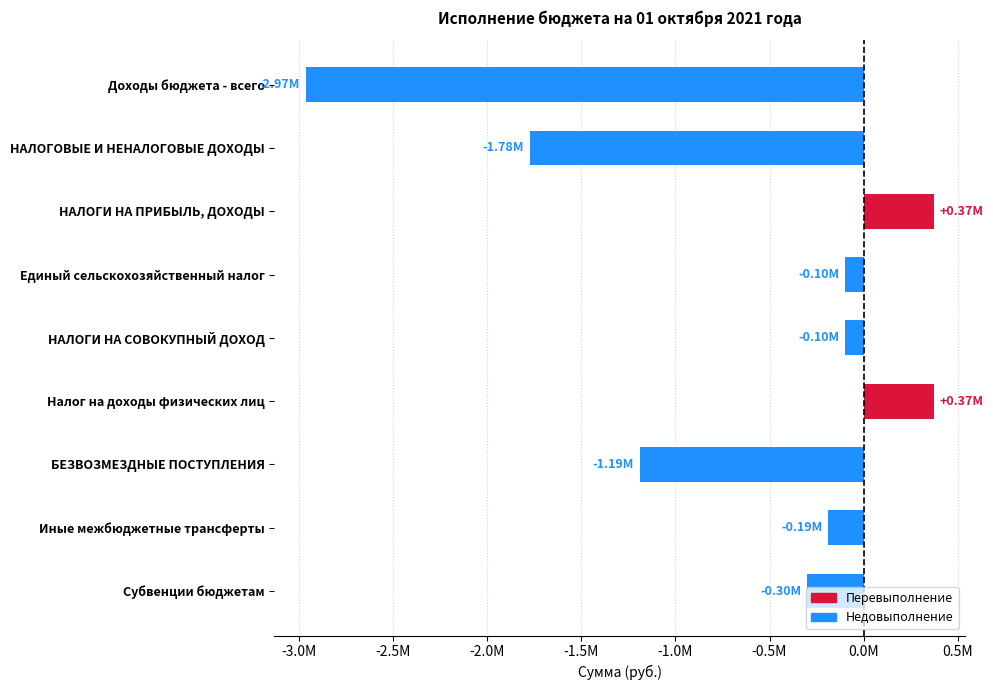

Where is the data nearest to the value -1296618?

БЕЗВОЗМЕЗДНЫЕ ПОСТУПЛЕНИЯ